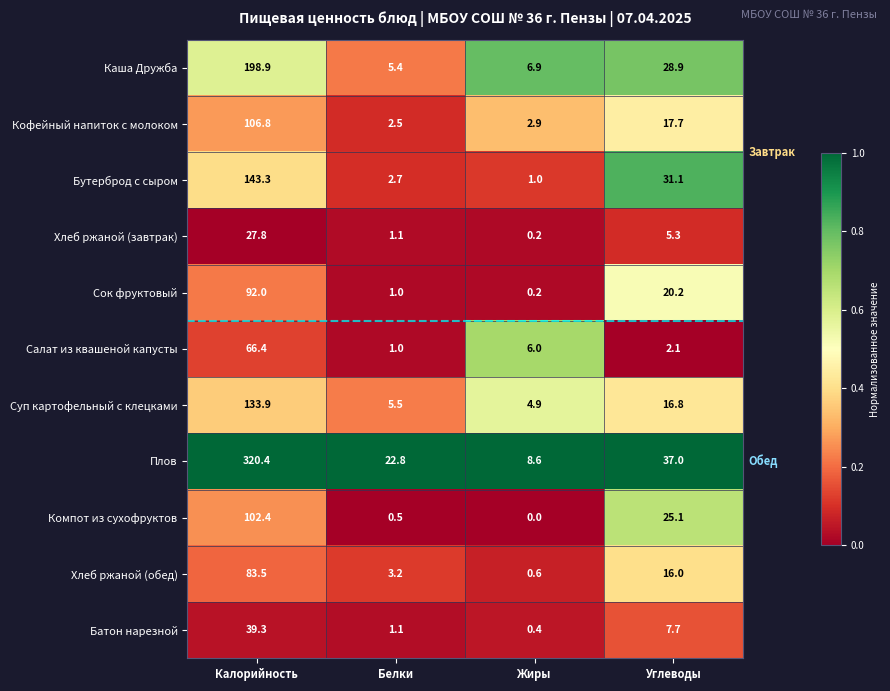

Where is Кофейный напиток с молоком nearest to the value 54?

Углеводы